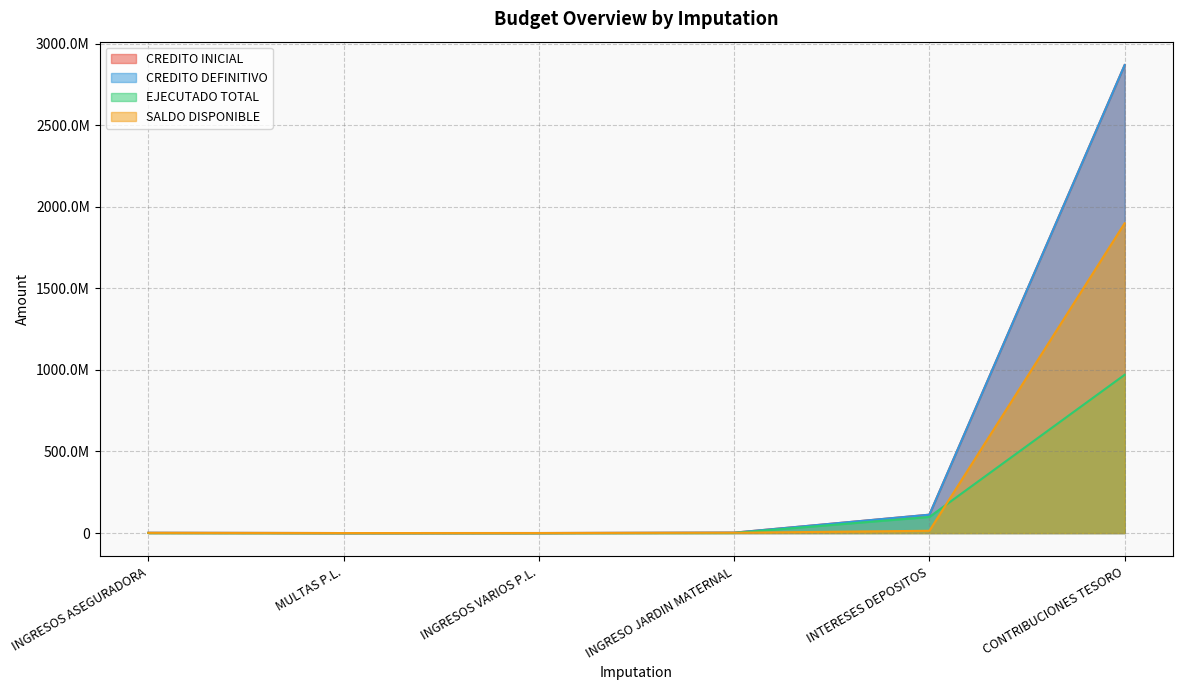

Is it true that EJECUTADO TOTAL equals 389821.1 at INGRESOS ASEGURADORA?

True